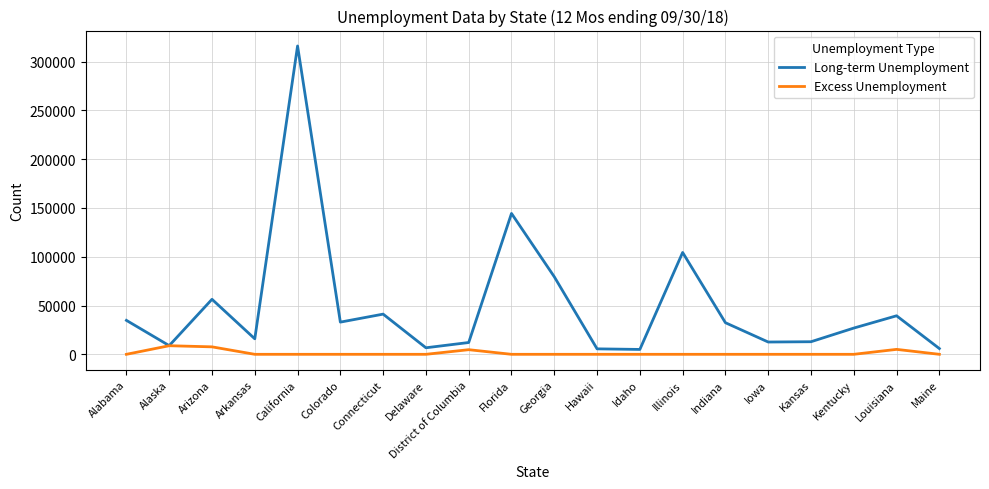

At which label does Long-term Unemployment reach its peak?

California